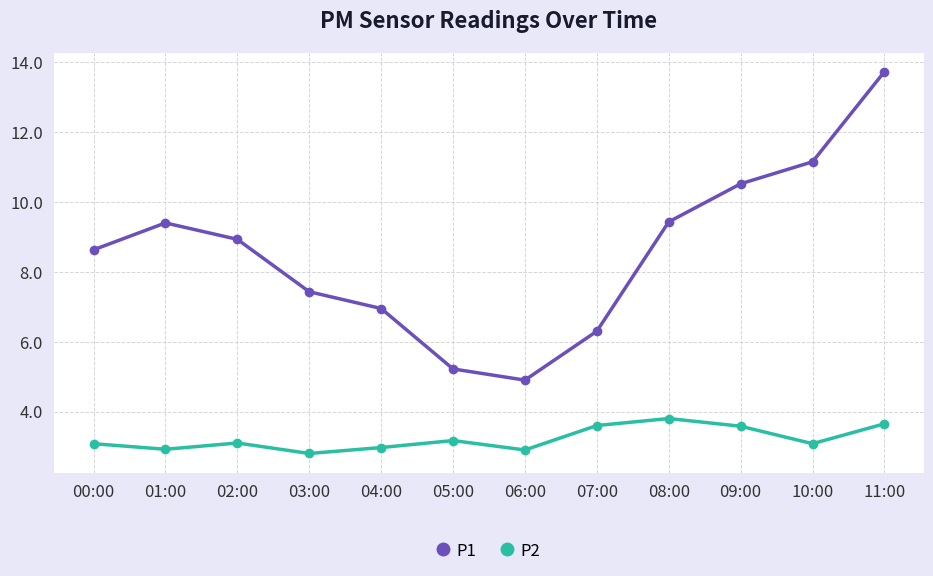

How many series are shown in this chart?

2